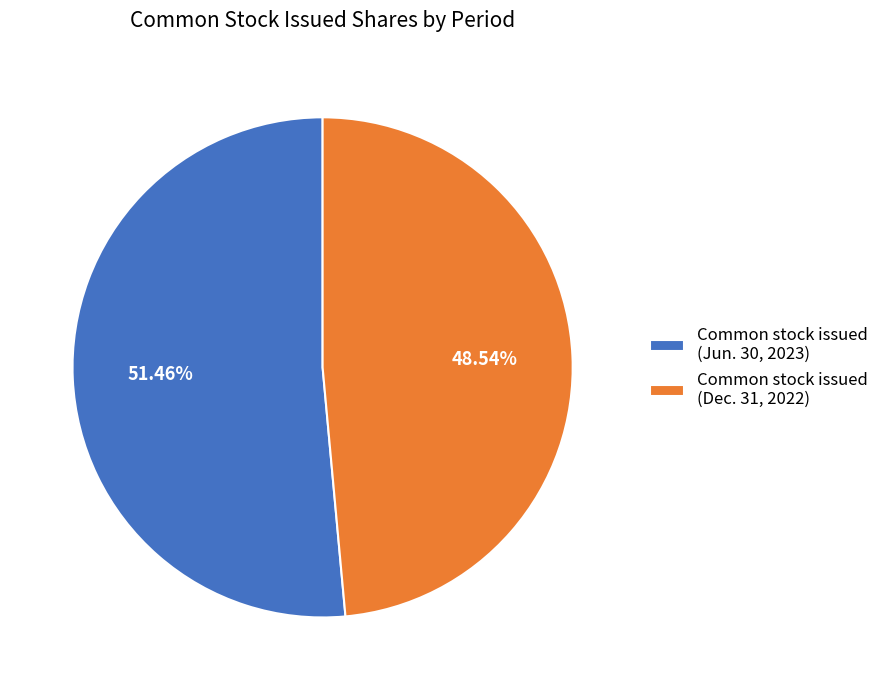

Is there a majority slice in this chart?

Yes